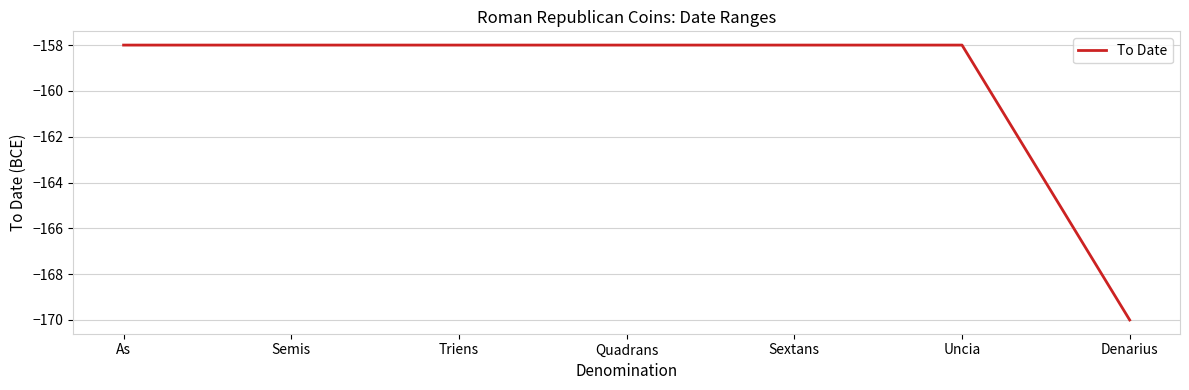

Does the chart display data point markers on the line(s)?

No